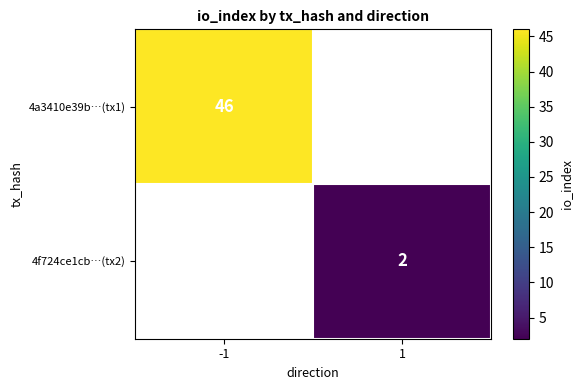

True or false: 4a3410e39b…(tx1) has a value of 46 at -1.

True